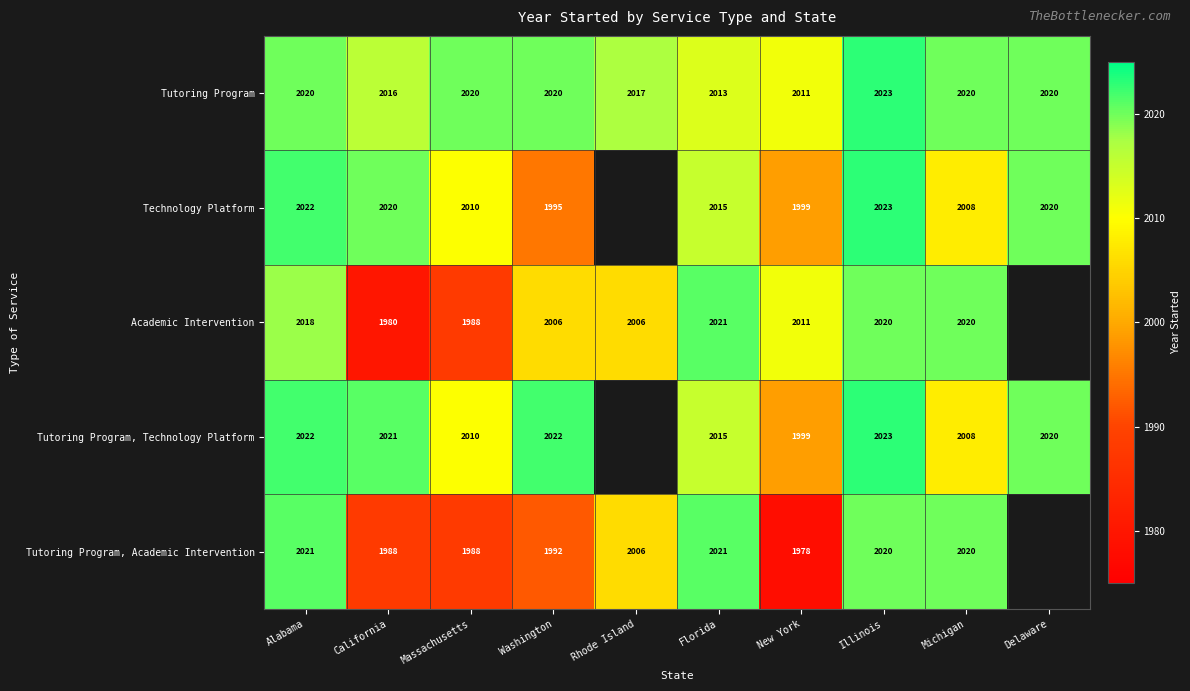

At Washington, list the series in order from largest to smallest.

Tutoring Program, Technology Platform, Tutoring Program, Academic Intervention, Technology Platform, Tutoring Program, Academic Intervention